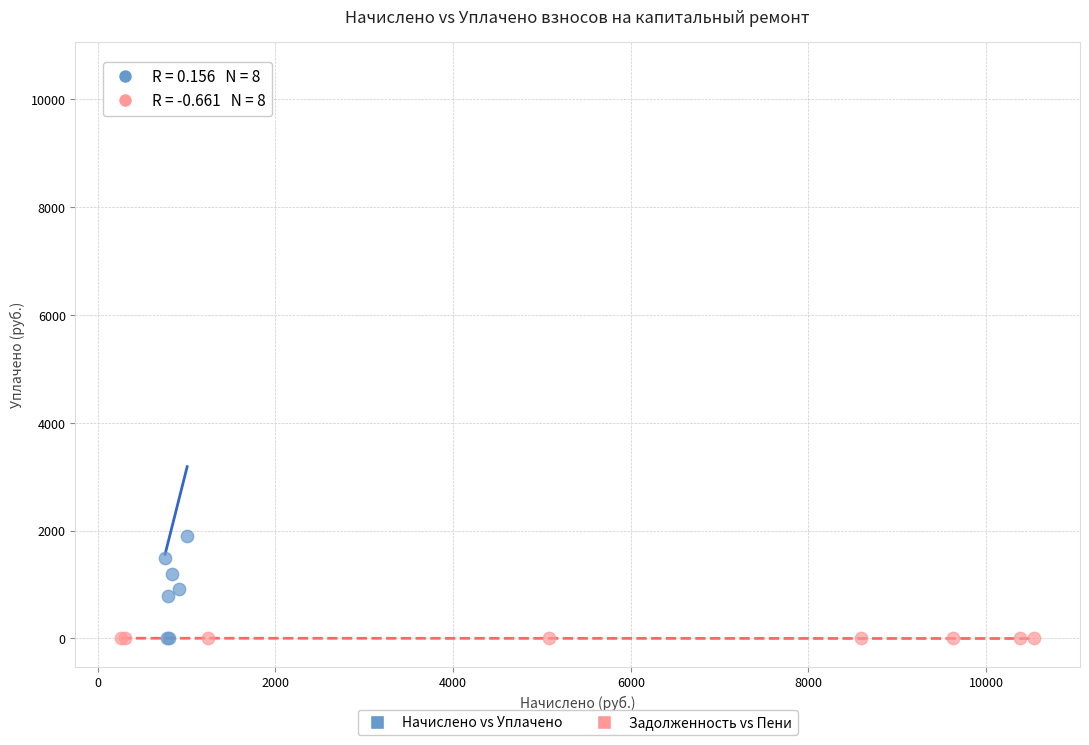

Which series contains the highest Y value?

Начислено vs Уплачено